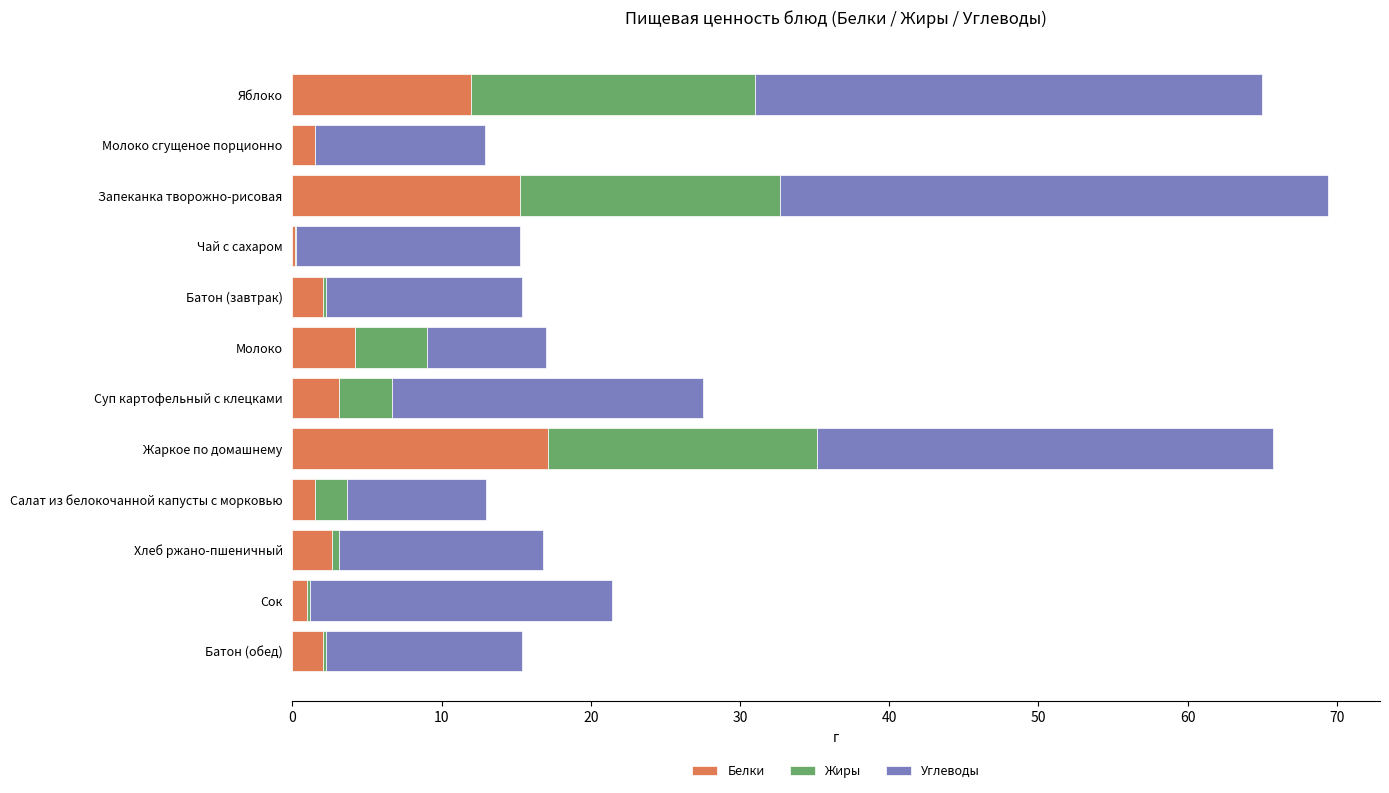

At which label does Белки reach its peak?

Жаркое по домашнему